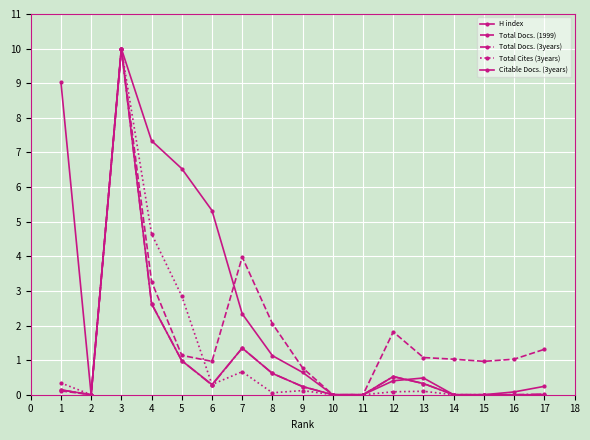

At which category does Total Cites (3years) reach its first local peak?

3